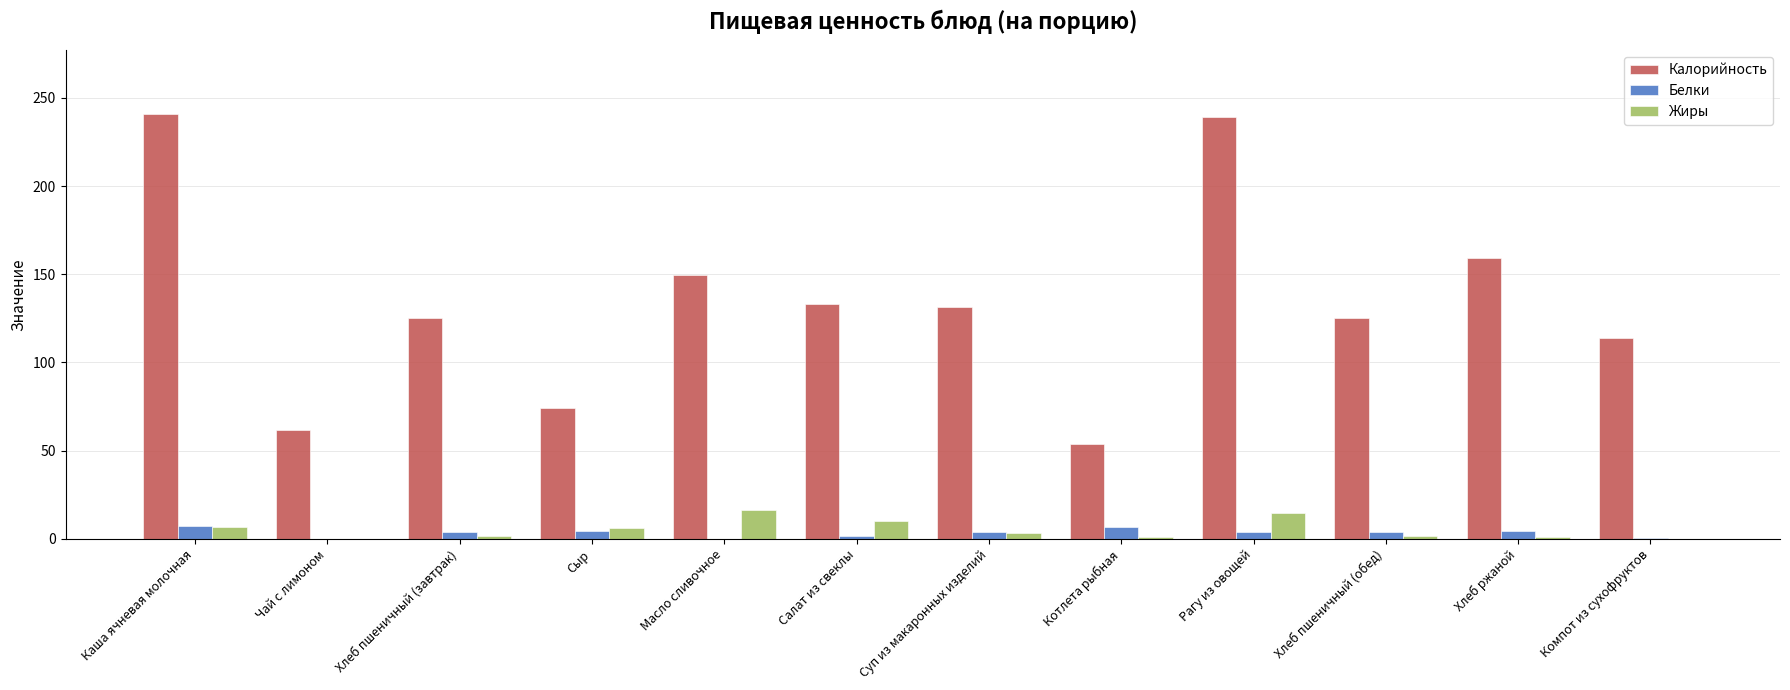

True or false: Калорийность has a value of 113.8 at Компот из сухофруктов.

True